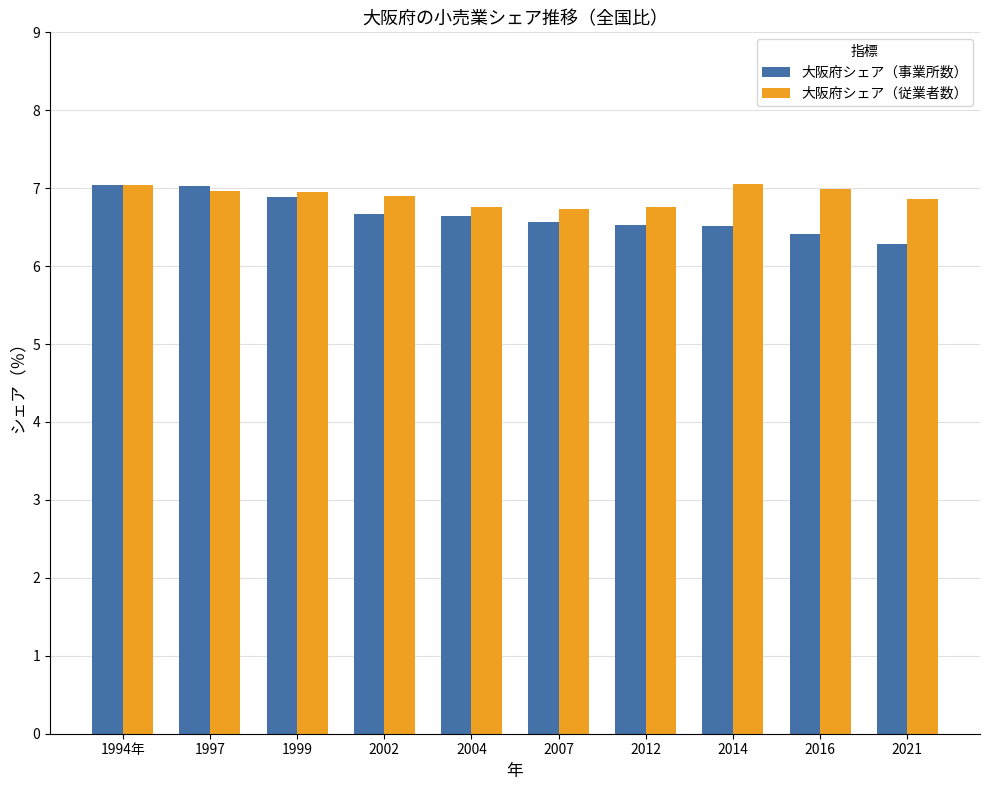

Rank the series at 2014 from lowest to highest value.

大阪府シェア（事業所数）, 大阪府シェア（従業者数）